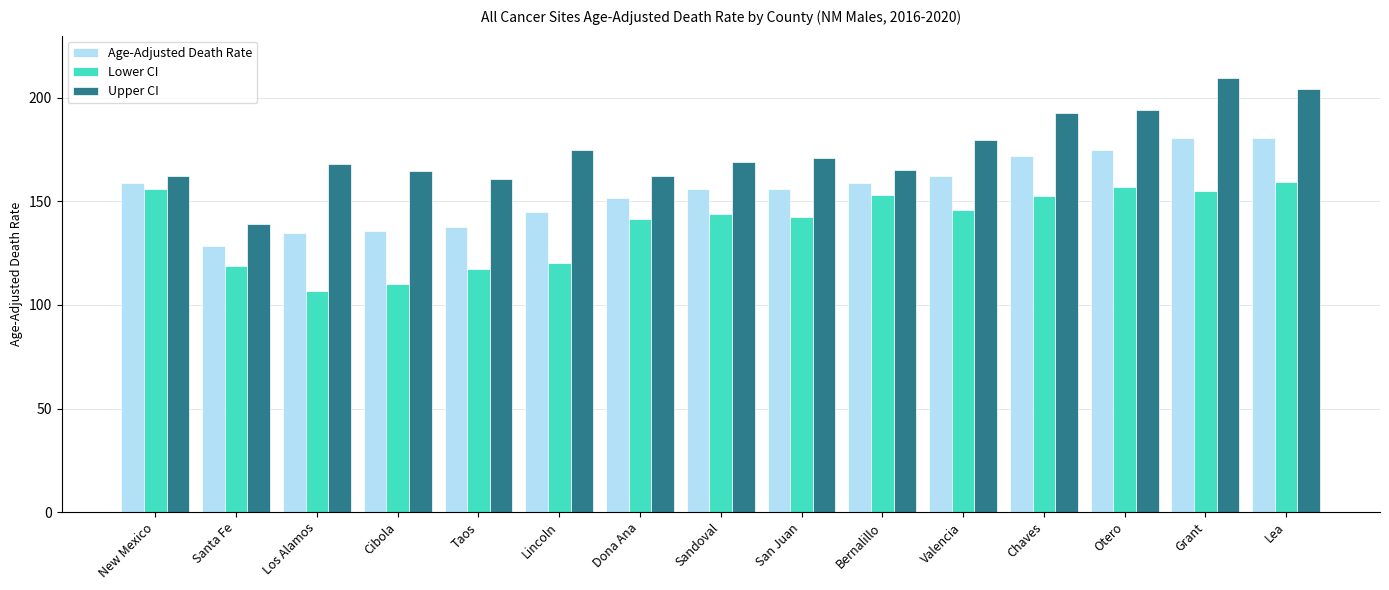

What is the sum of all Lower CI values?

2080.0